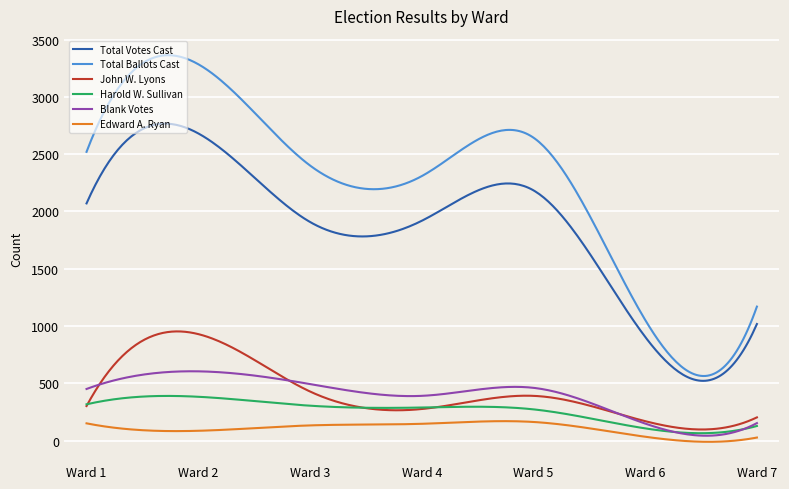

List the series in order of their peak value, lowest first.

Edward A. Ryan, Harold W. Sullivan, Blank Votes, John W. Lyons, Total Votes Cast, Total Ballots Cast